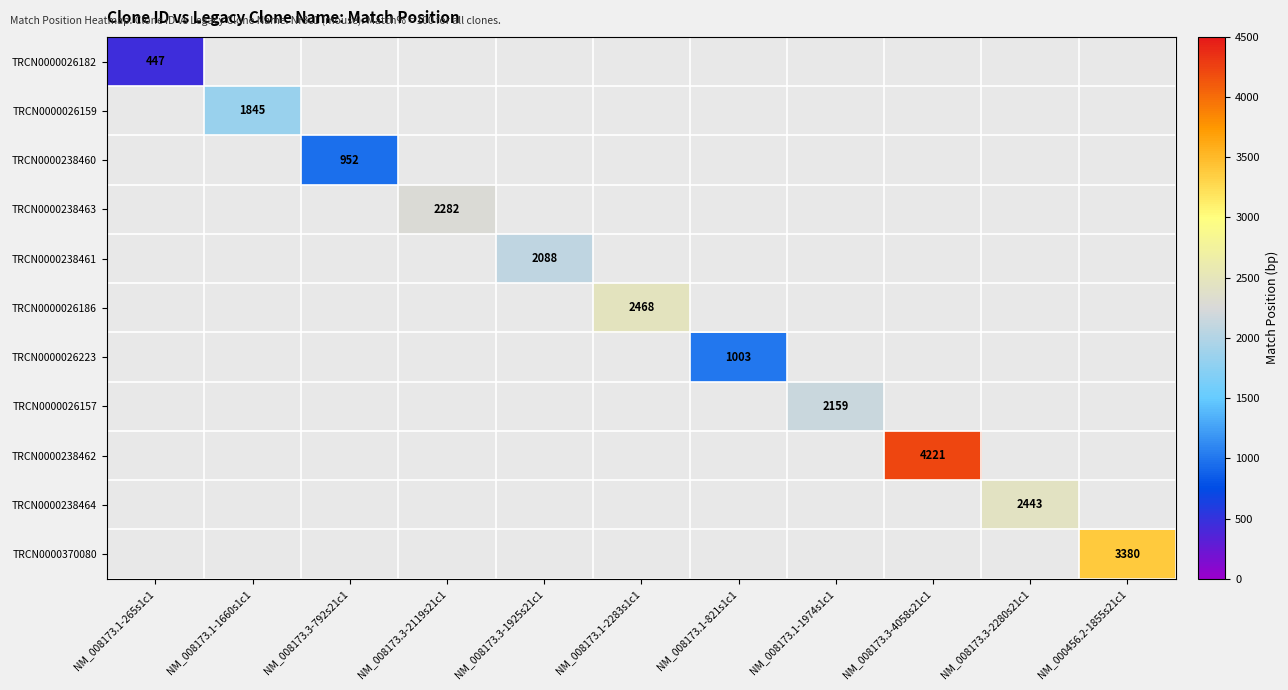

The TRCN0000026223 series shows 489 at NM_008173.1-821s1c1. True or false?

False